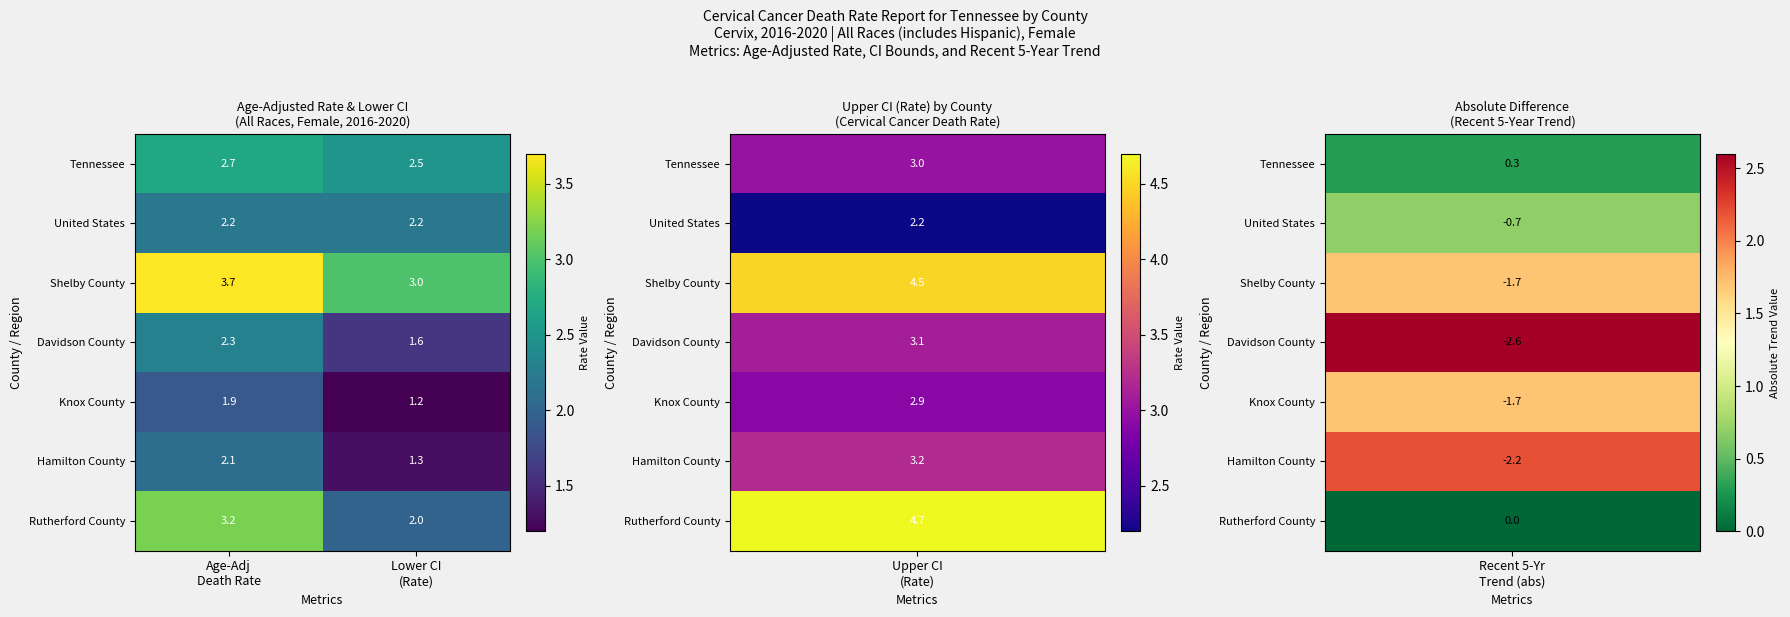

What is the maximum value for Davidson County?

2.3